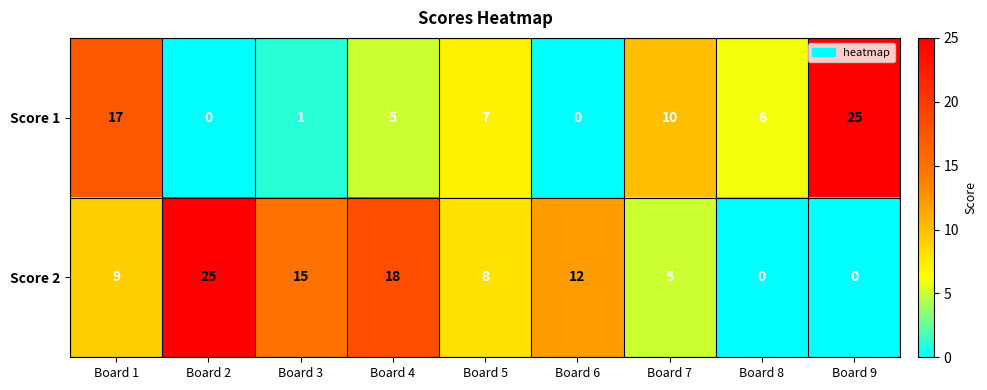

What is the sum of all Score 1 values?

71